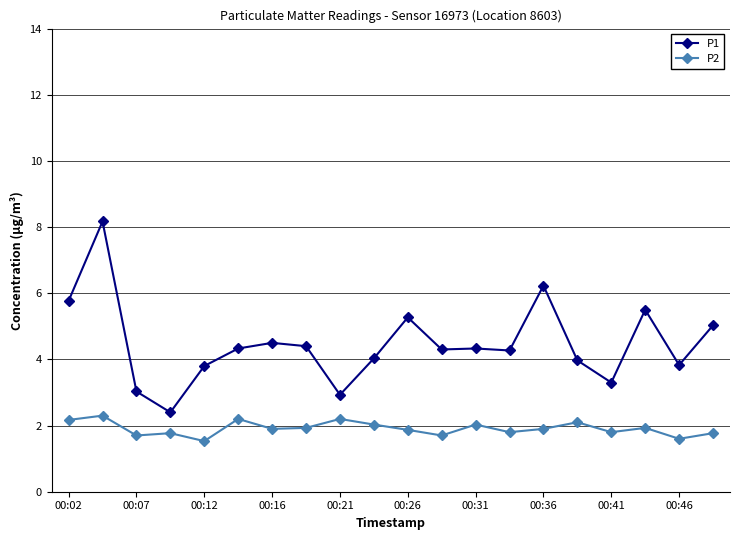

What is the maximum value for P1?

8.2